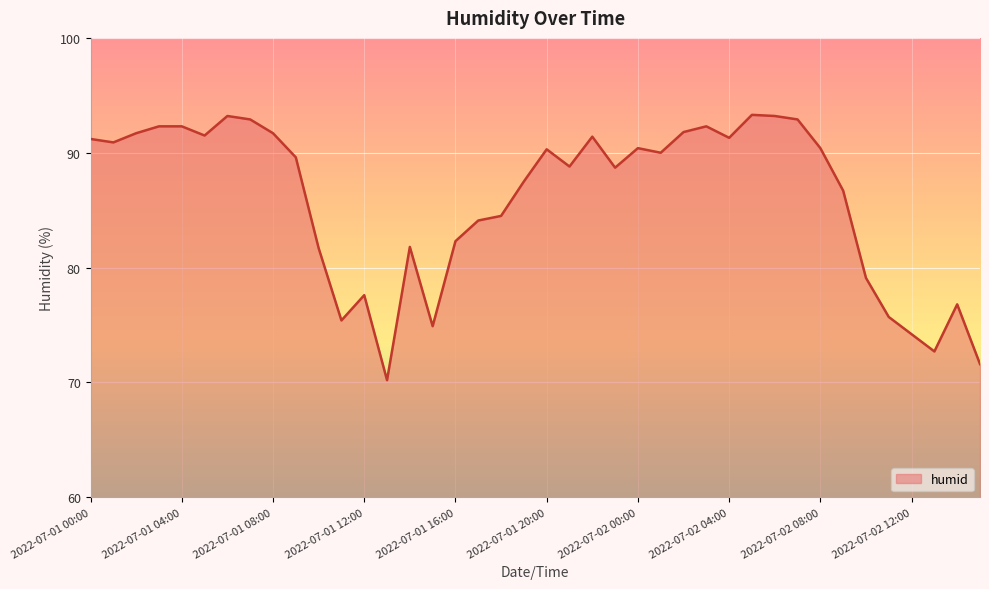

What is the smallest value displayed?

70.2